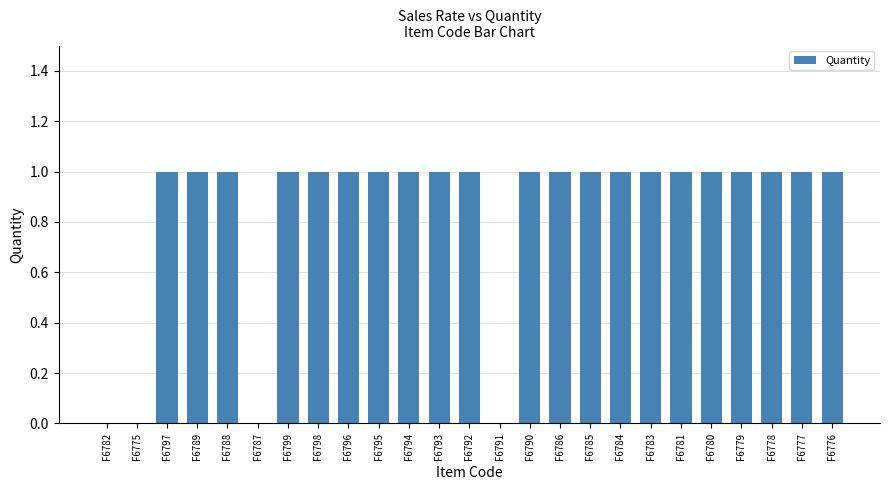

What is the ratio of the value at F6788 to the value at F6794?

1.0